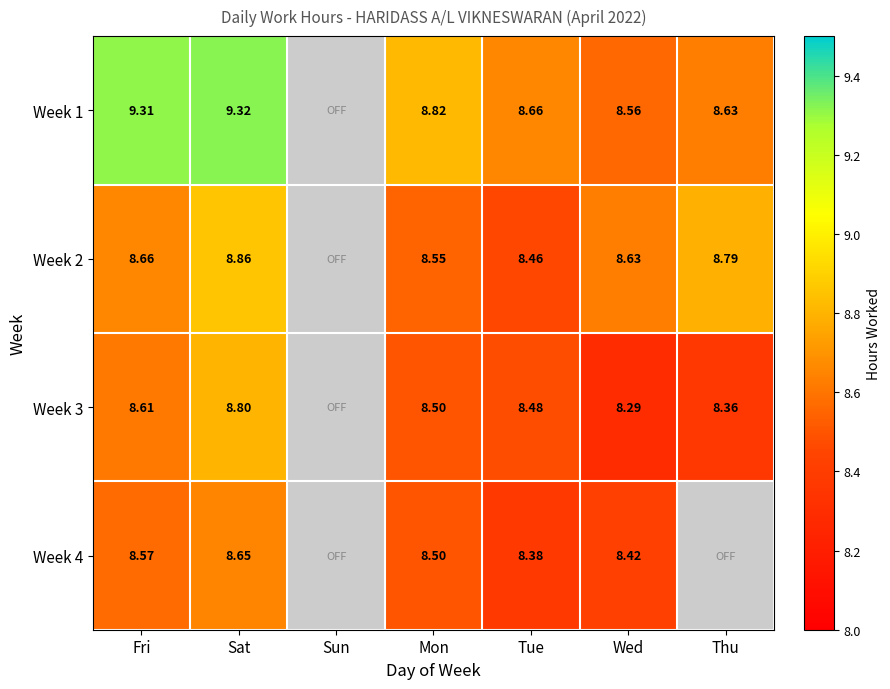

Is the value of Week 3 at Sat greater than the value of Week 1 at Thu?

Yes